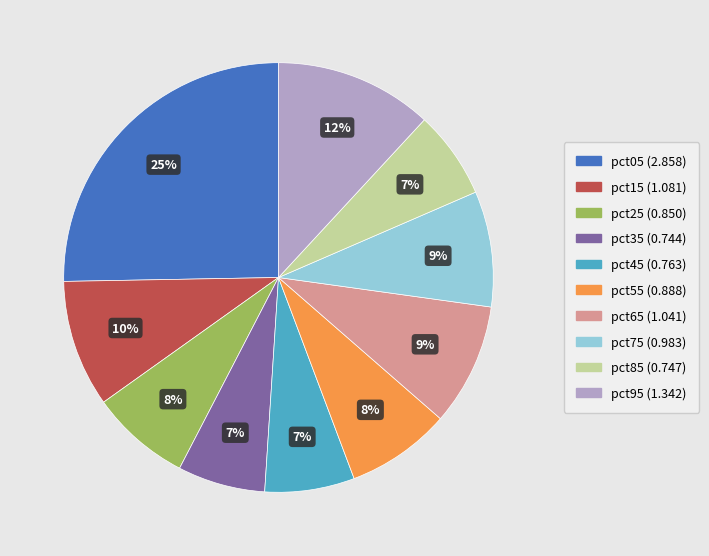

Which category has the biggest portion of the pie?

pct05